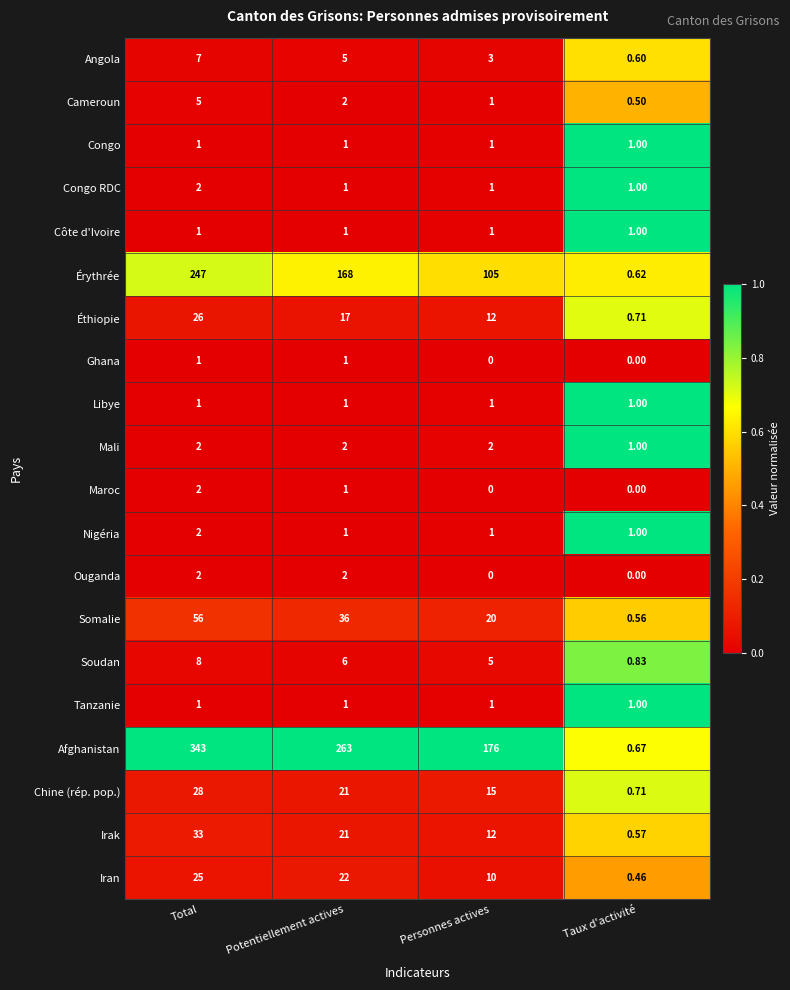

Which category has the highest value across all series?

Total